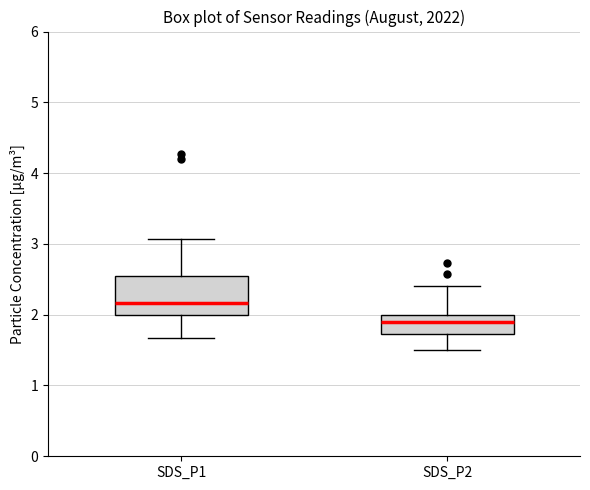

Where does the median line of the box for SDS_P1 sit on the y-axis? The values are not printed on the chart, so give them approximately, as read against the axis.

2.2